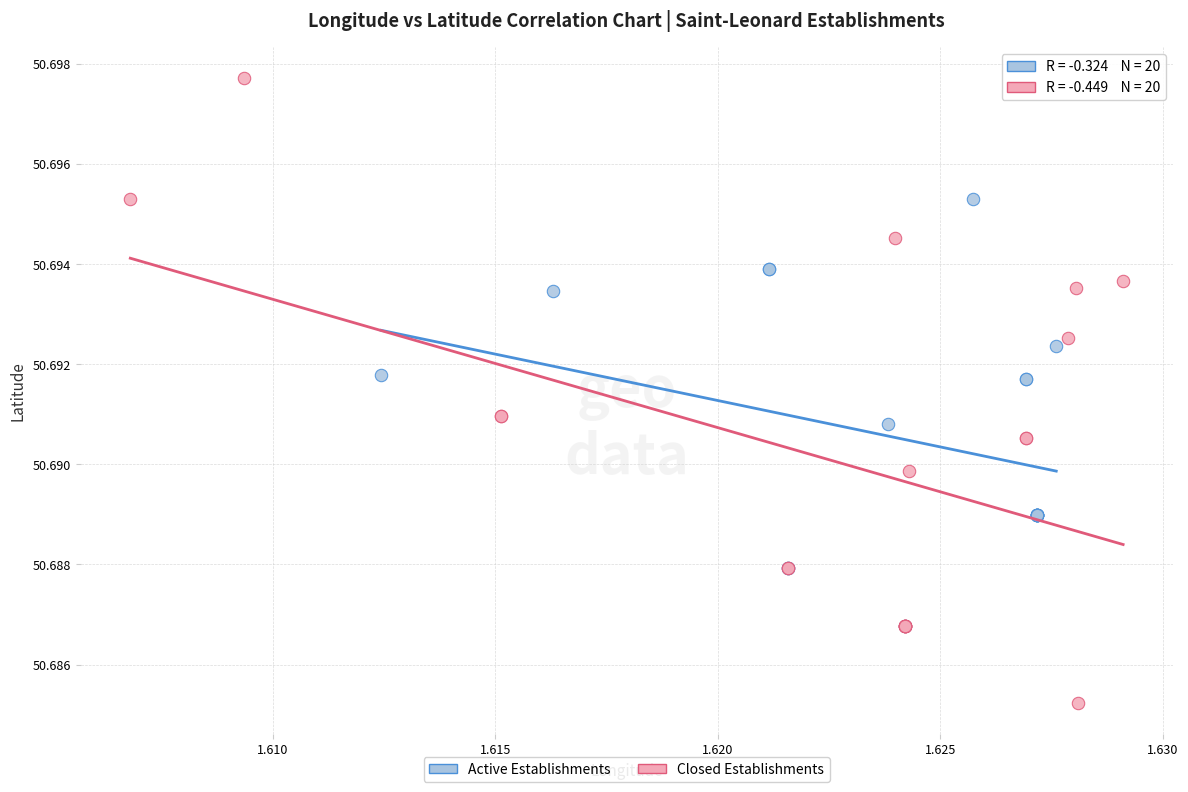

Which series has the largest Y range (max minus min)?

Closed Establishments